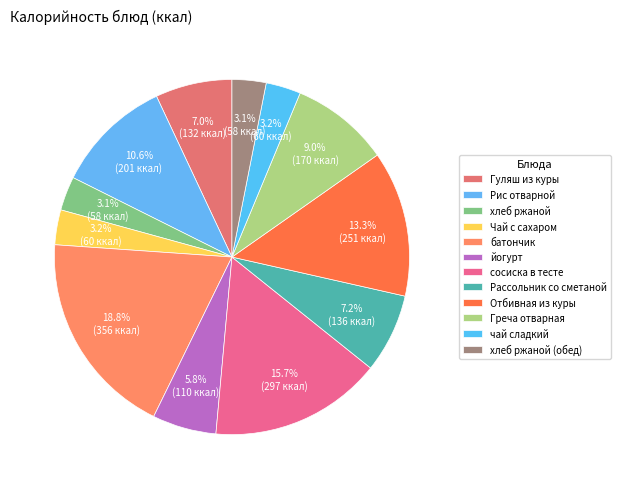

How many segments does this pie chart have?

12